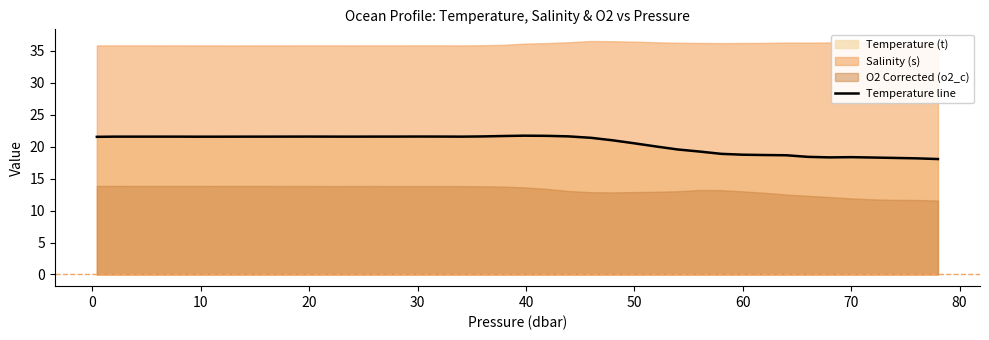

Is it true that Temperature line equals 18.7 at 60?

True